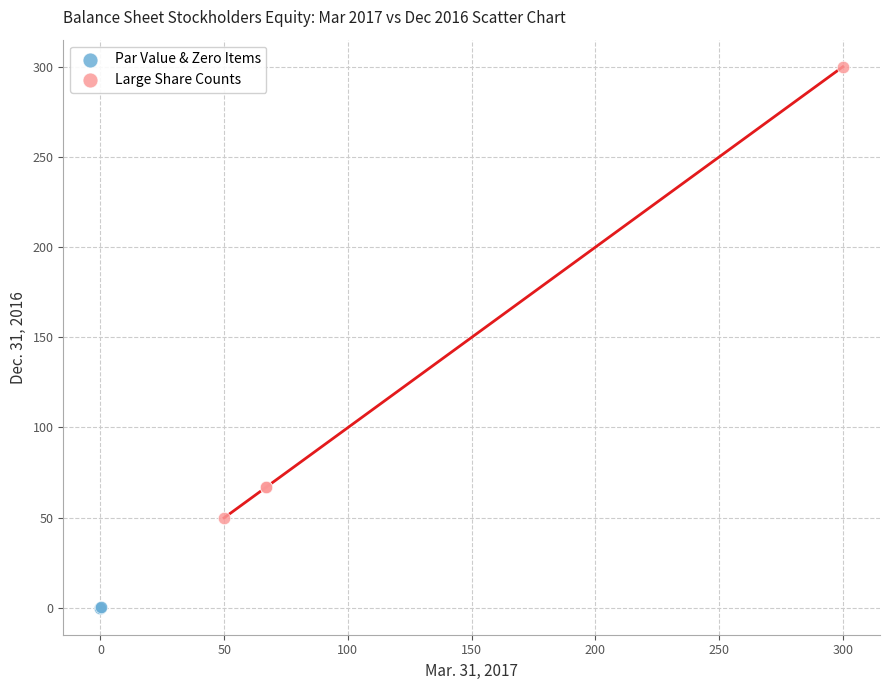

What are all the series names shown in the legend?

Par Value & Zero Items, Large Share Counts